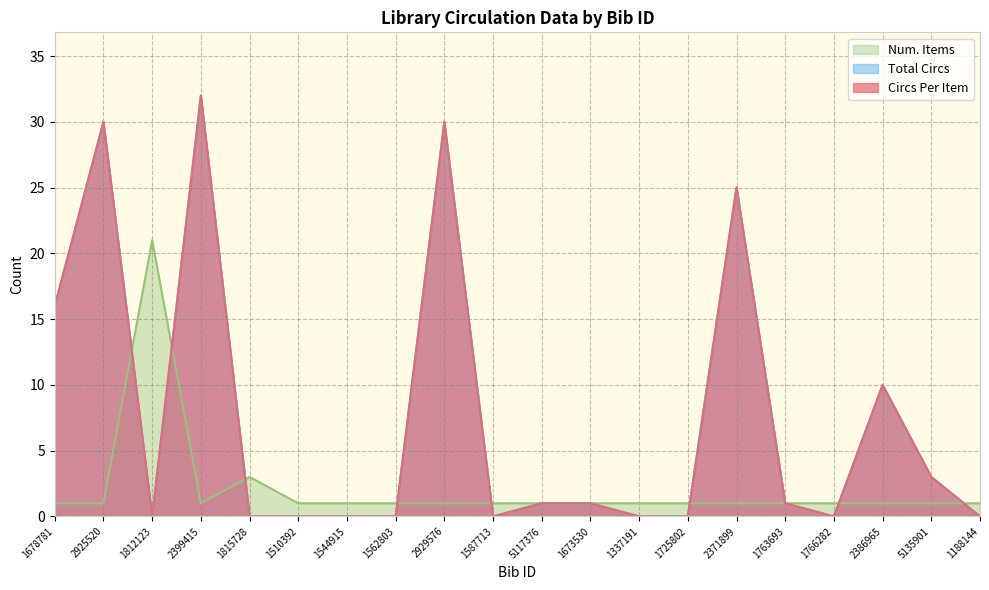

What is the label of the 19th point from the right?

2925520